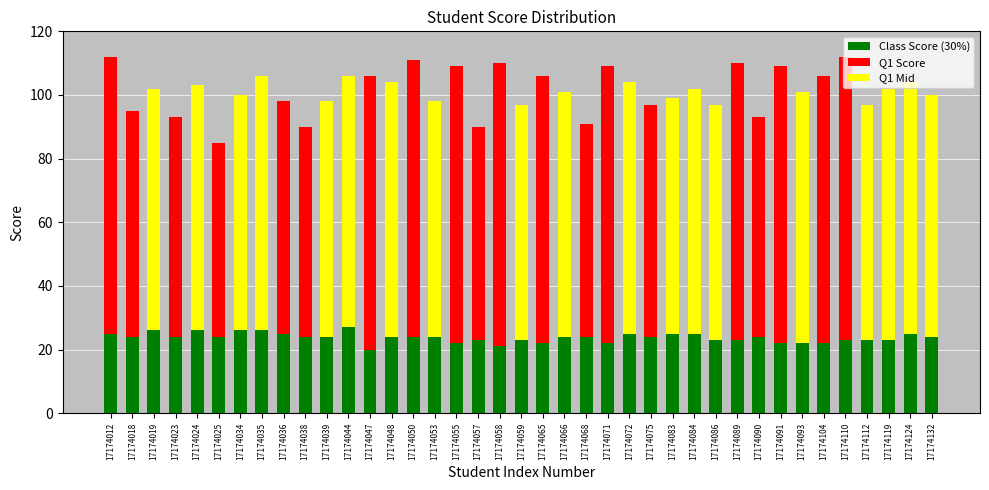

What is the value of the Class Score (30%) bar at the 3rd from the left?

26